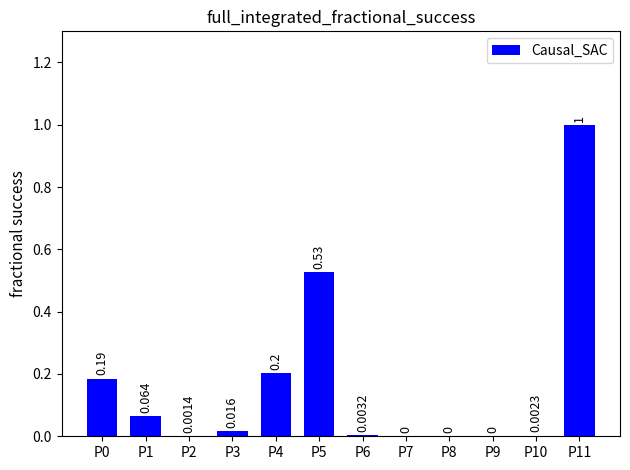

Are the bars horizontal?

No